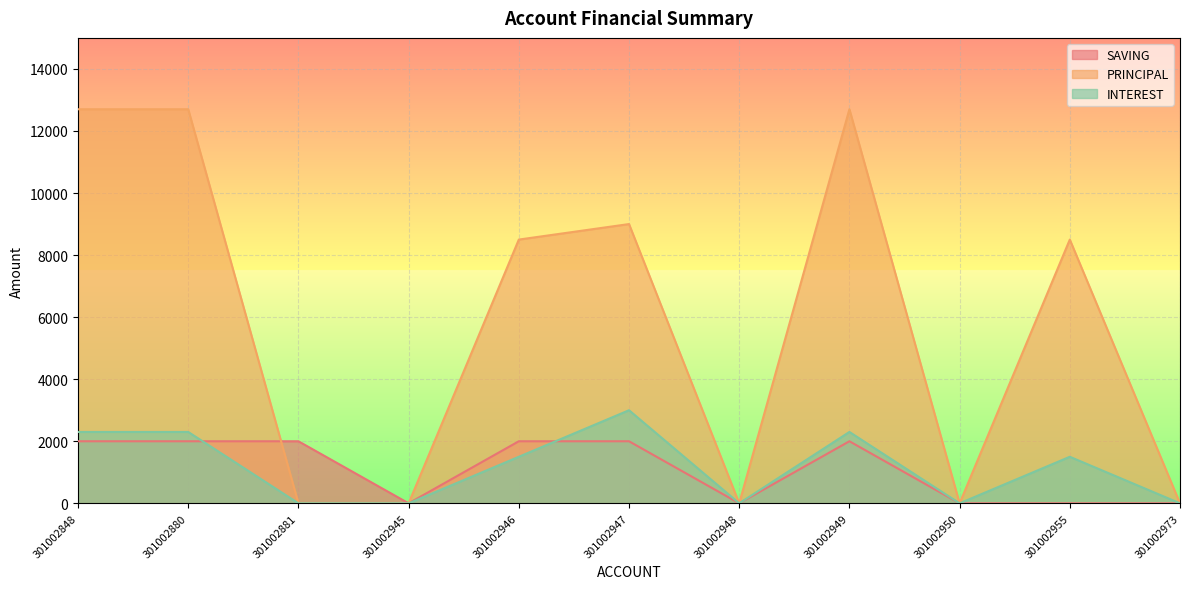

Which label corresponds to the largest value in the chart?

301002848